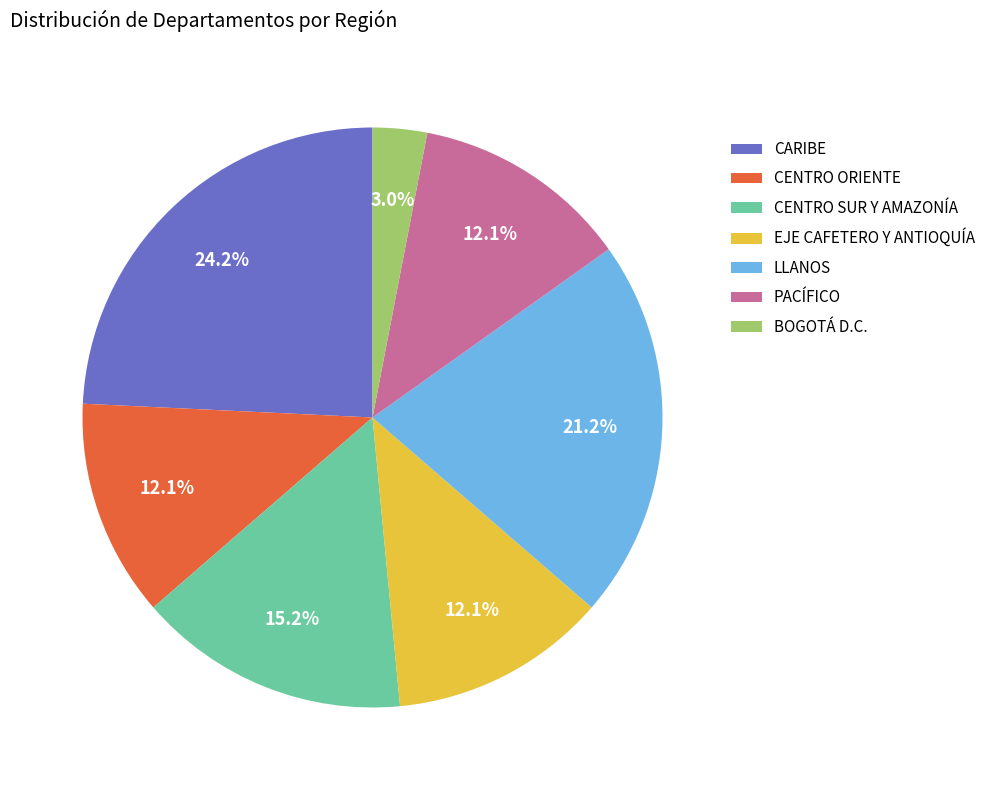

To the nearest percent, what is the difference between the largest and smallest slice percentages?

21%